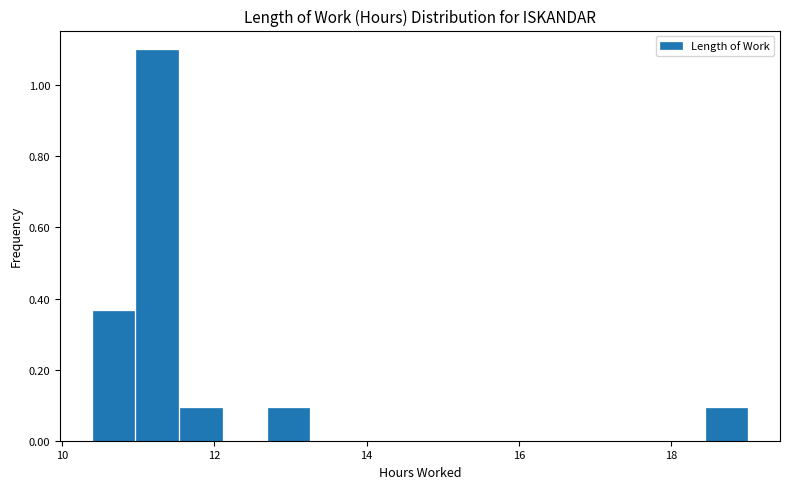

Around what value on the x-axis is the tallest bar? Give the approximate position of its centre, as read against the axis.

11.2